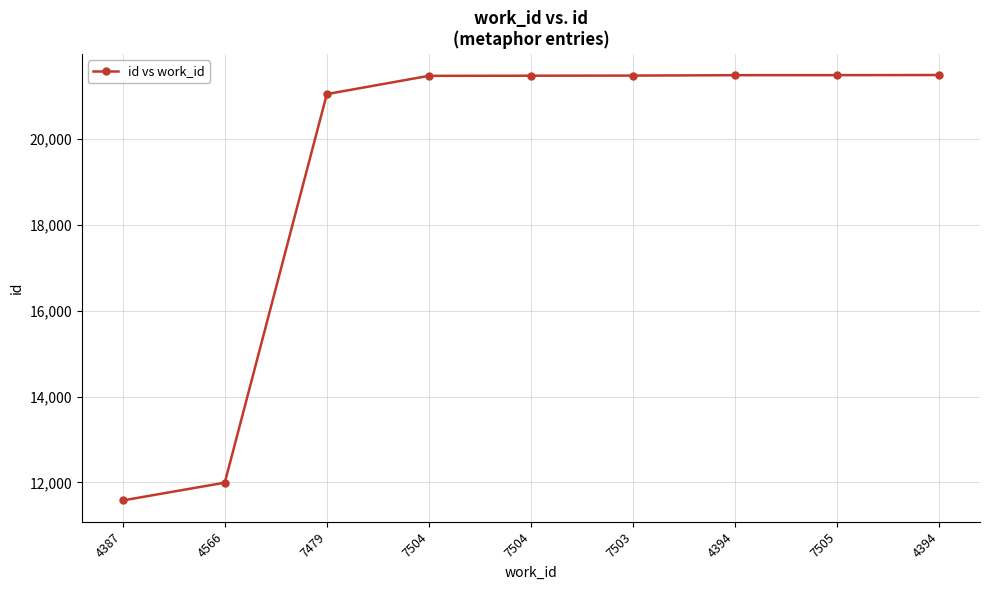

The chart shows a value of 35712 at 7479. True or false?

False